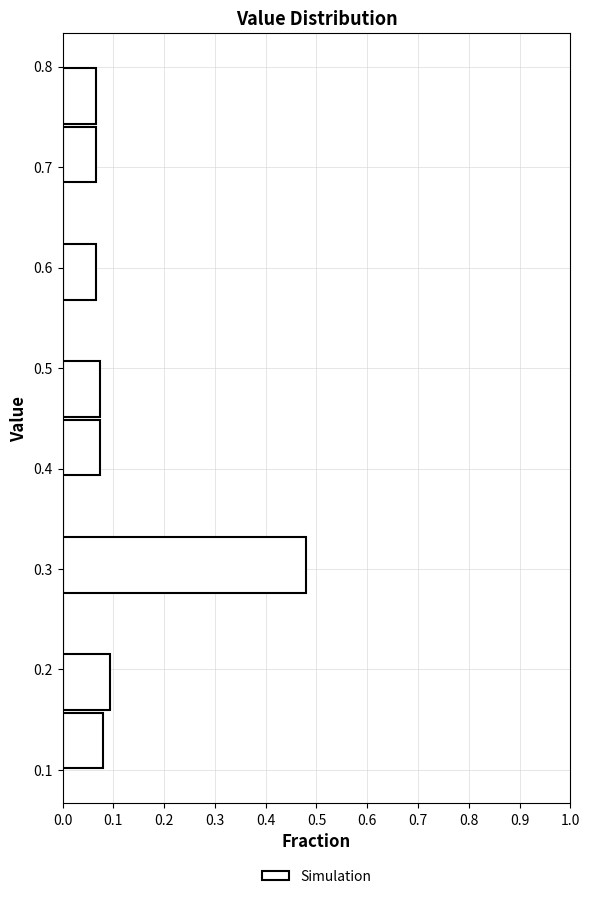

Reading bottom to top, transcribe this chart: for each bar, give the range it covers on the y-axis and its length. Neither the bar edges nor the lengths are printed on the chart, so give them approximately, as read against the axes.

0.10 to 0.16: 0.08
0.16 to 0.22: 0.09
0.22 to 0.28: 0
0.28 to 0.33: 0.48
0.33 to 0.39: 0
0.39 to 0.45: 0.07
0.45 to 0.51: 0.07
0.51 to 0.57: 0
0.57 to 0.63: 0.07
0.63 to 0.68: 0
0.68 to 0.74: 0.07
0.74 to 0.80: 0.07